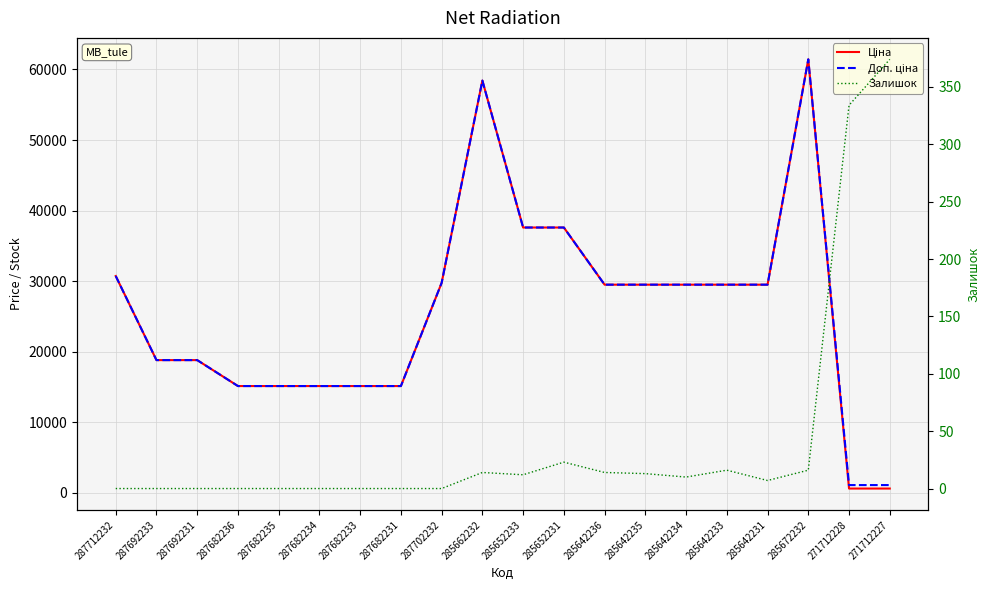

Which category has the lowest value across all series?

287712232